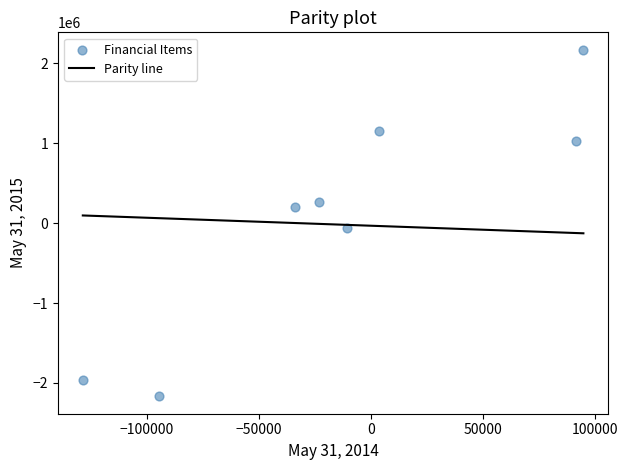

What is the average Y value?

74733